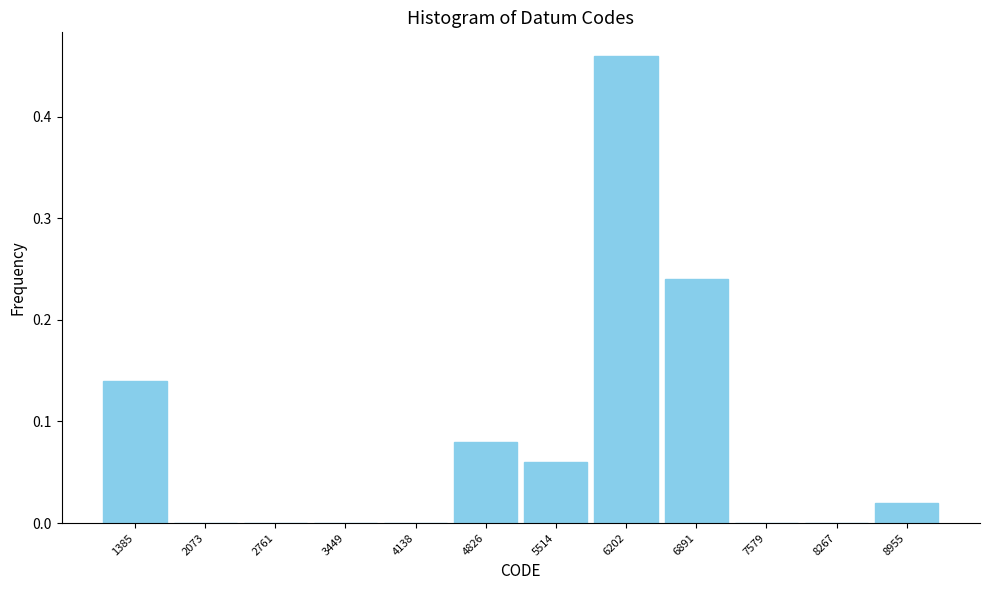

Over which range of the x-axis is the bar tallest?

5900 to 6500